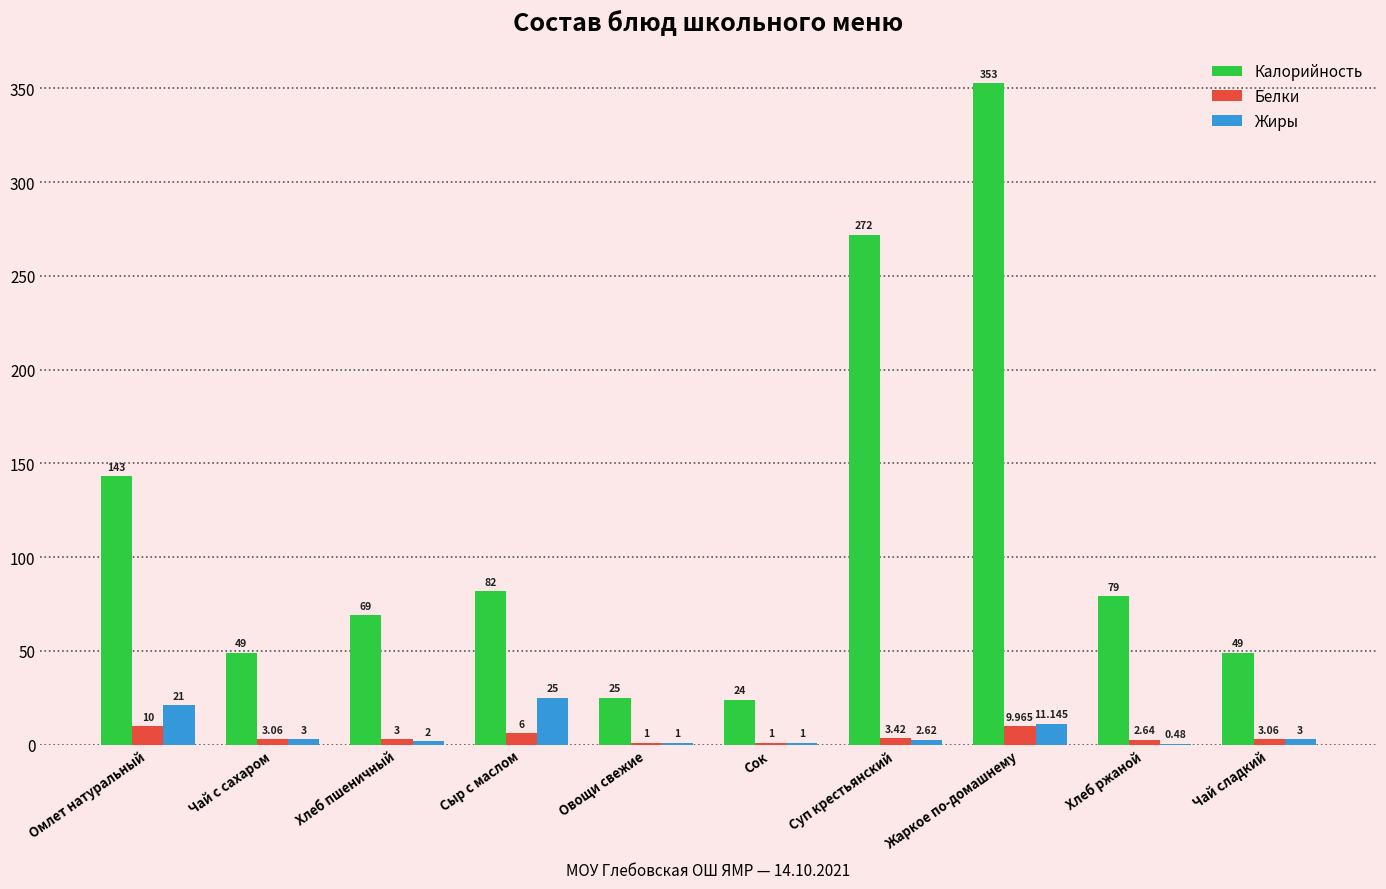

Are the bars grouped side by side (vs. stacked)?

Yes